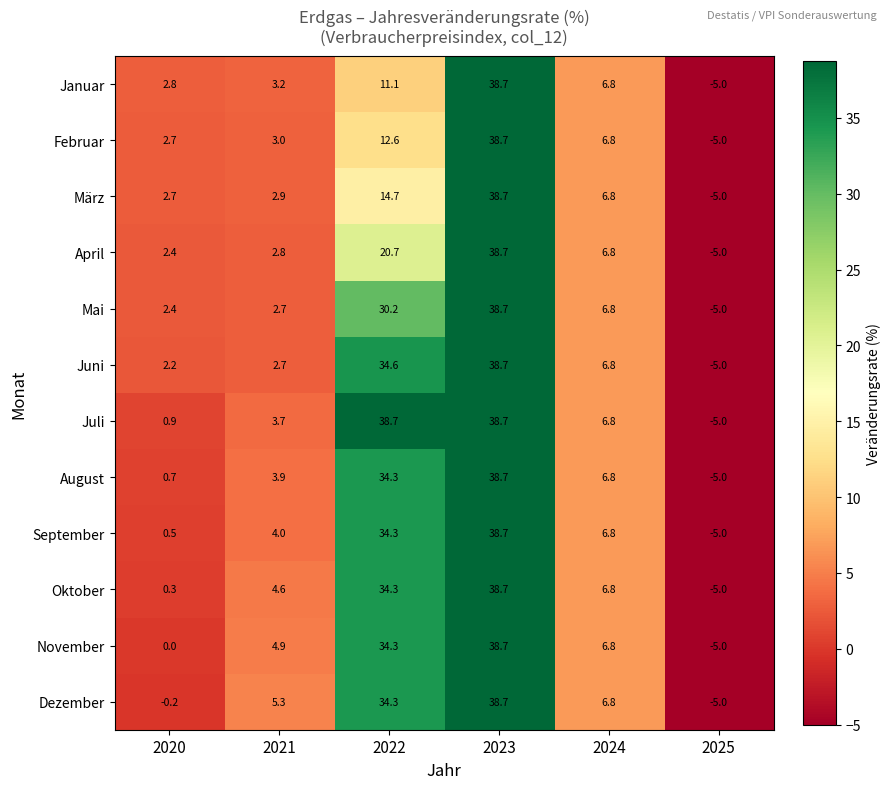

What is the difference between the second highest and minimum values in the Juni series?

39.6